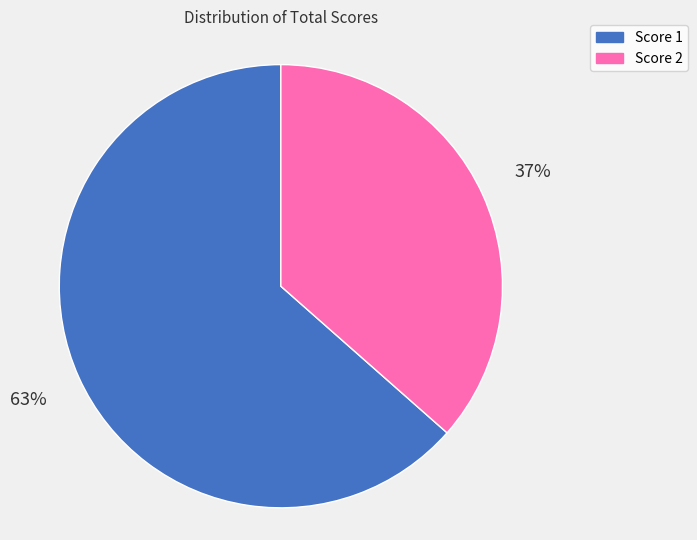

Does any single category account for the majority?

Yes